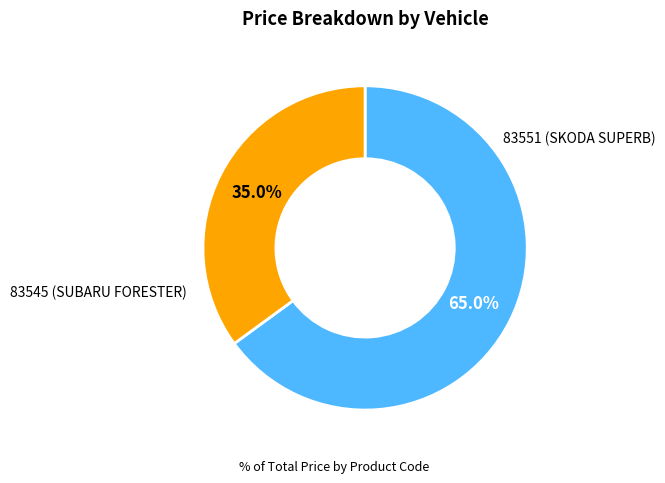

Is there a majority slice in this chart?

Yes